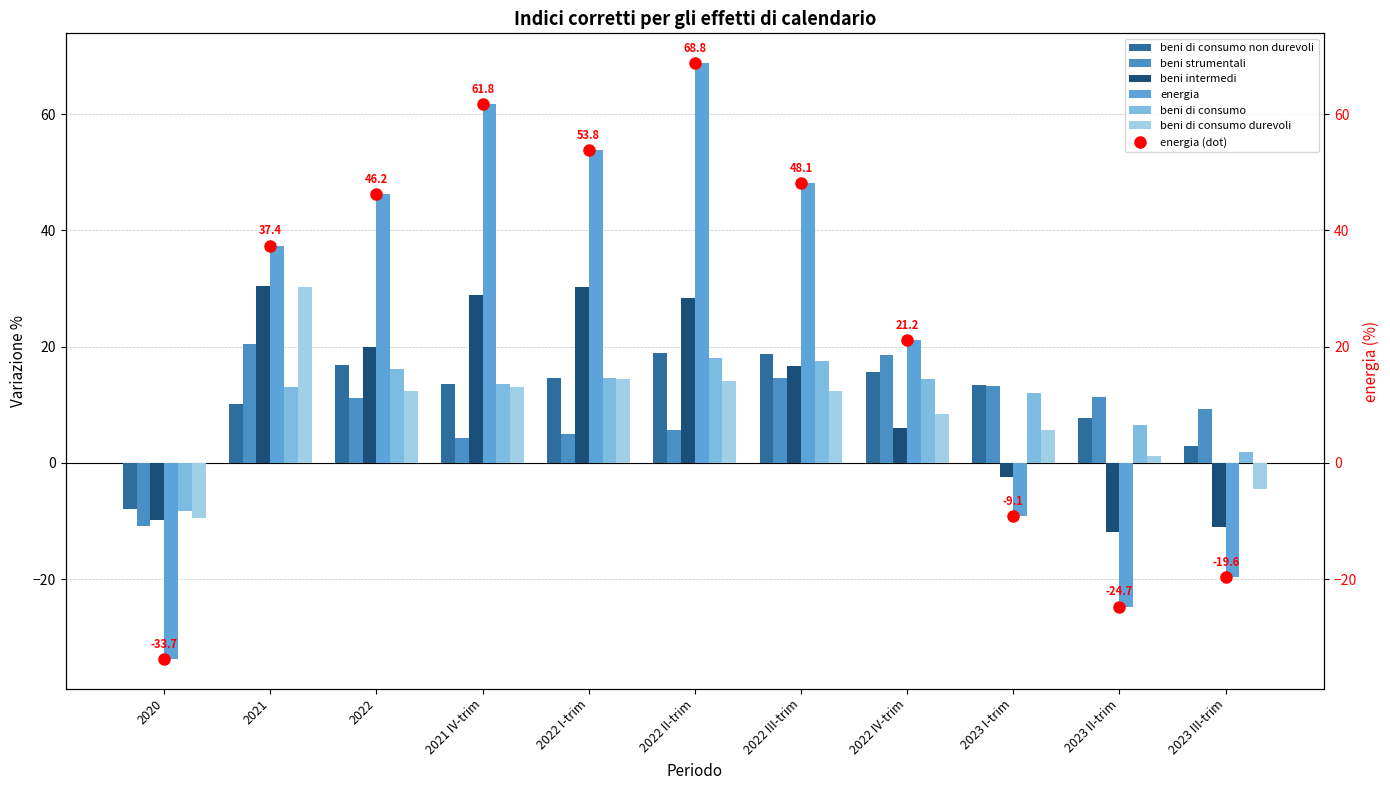

At which category is the sum across all series the highest?

2022 II-trim